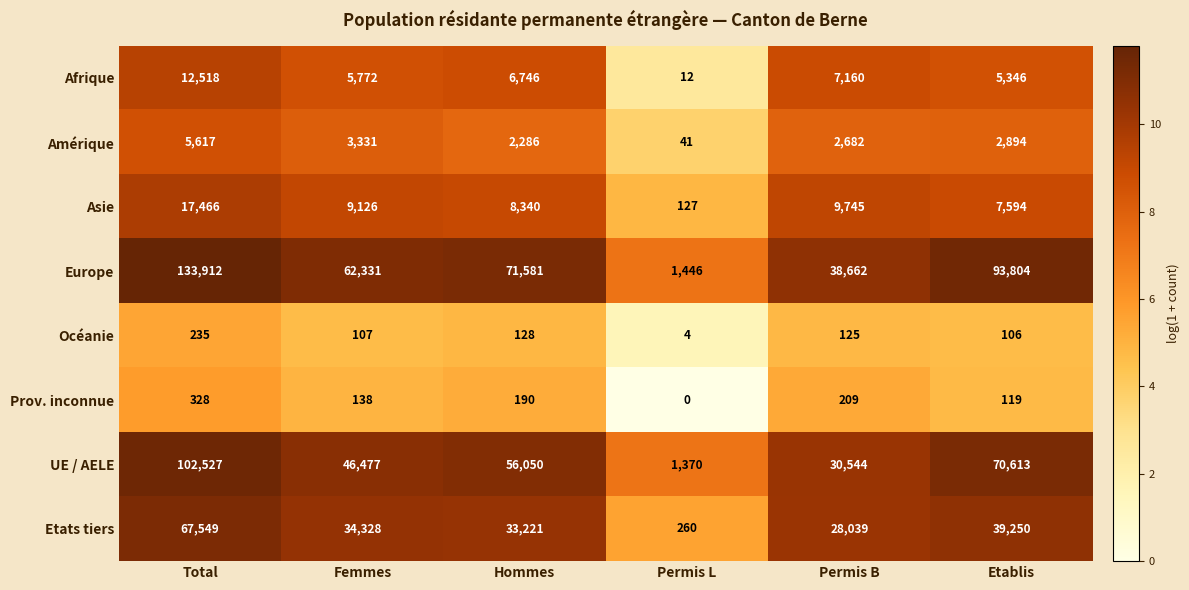

Rank the series at Femmes from lowest to highest value.

Océanie, Prov. inconnue, Amérique, Afrique, Asie, Etats tiers, UE / AELE, Europe